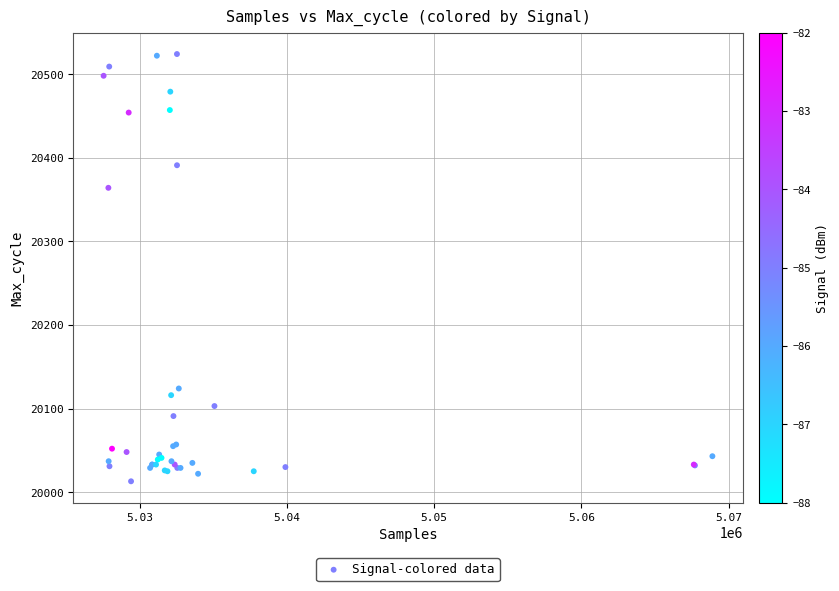

What Y value in the scatter plot is closest to 20268?

20364